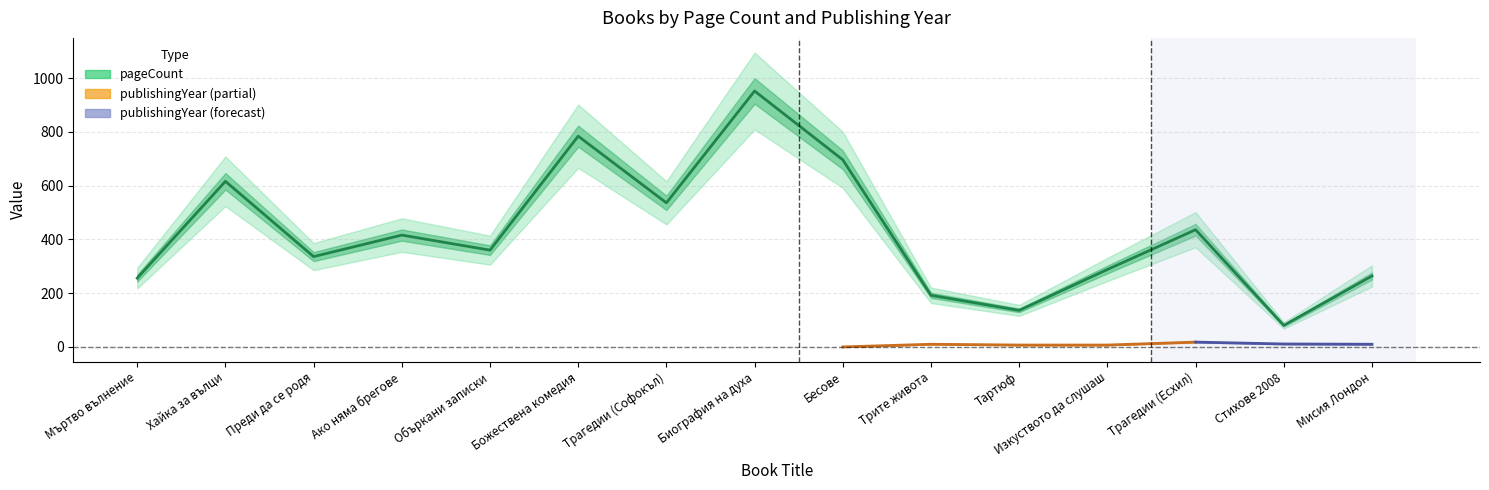

What is the difference between the maximum and minimum values?

872